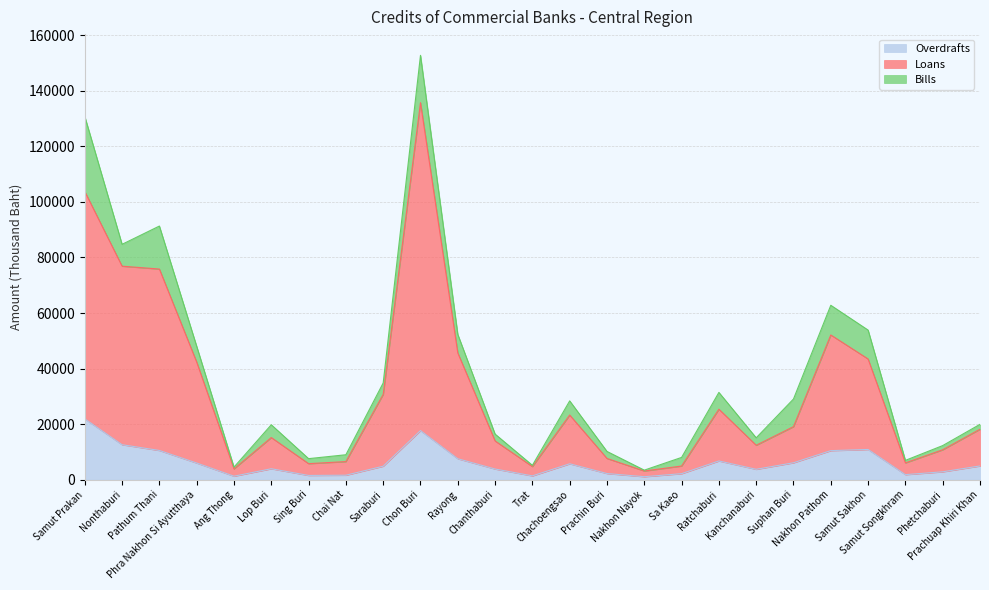

What is the sum of the Overdrafts values at Samut Songkhram and Prachin Buri?

4081